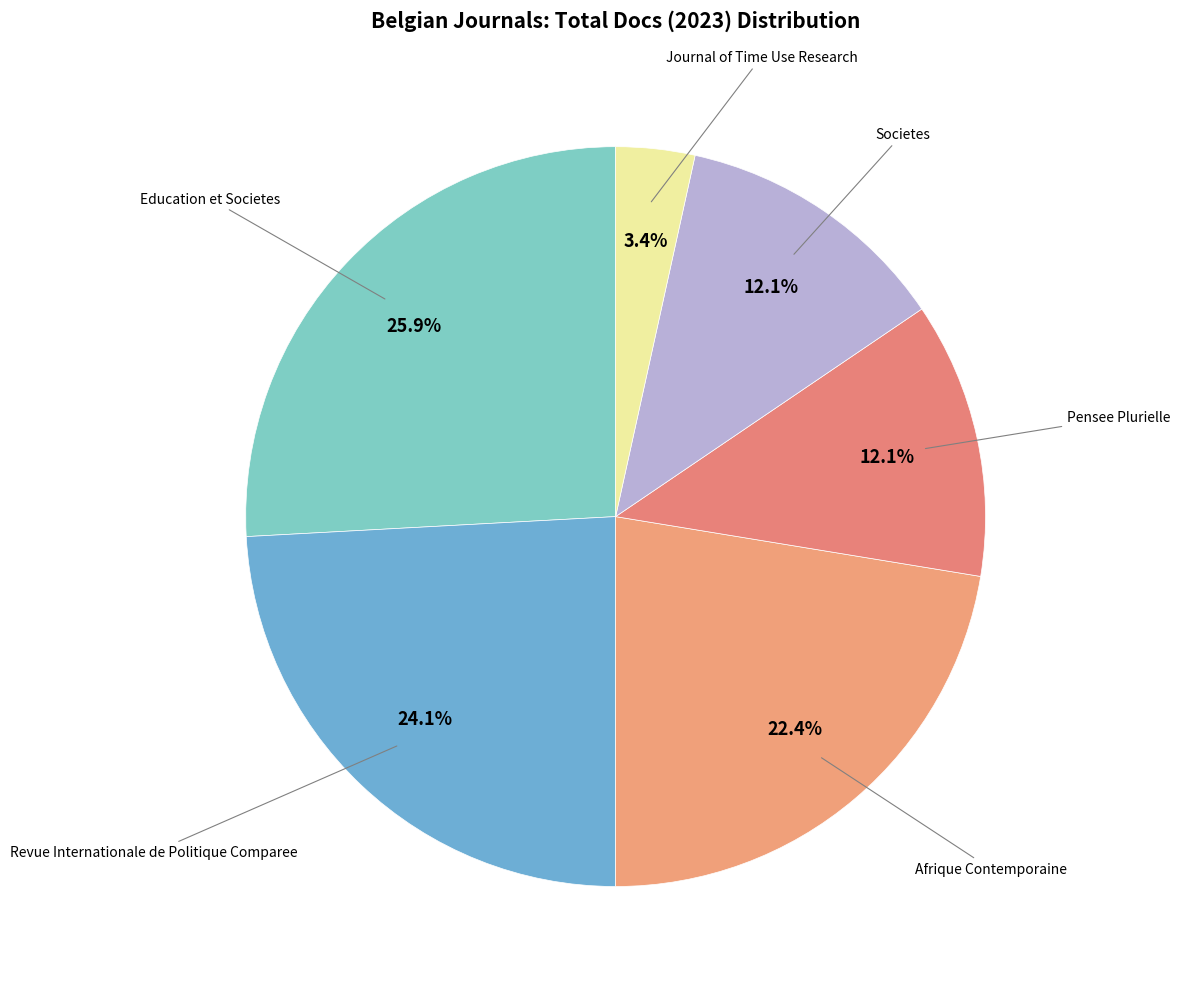

How many segments does this pie chart have?

6